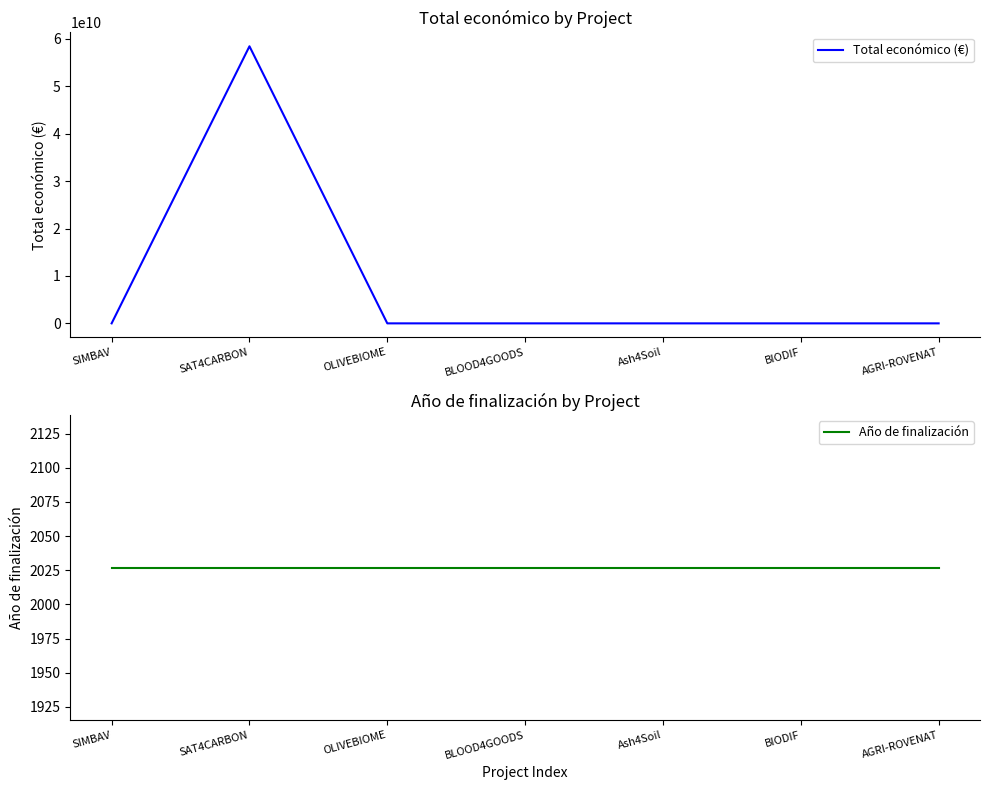

True or false: Año de finalización and Total económico (€) cross at least once.

False